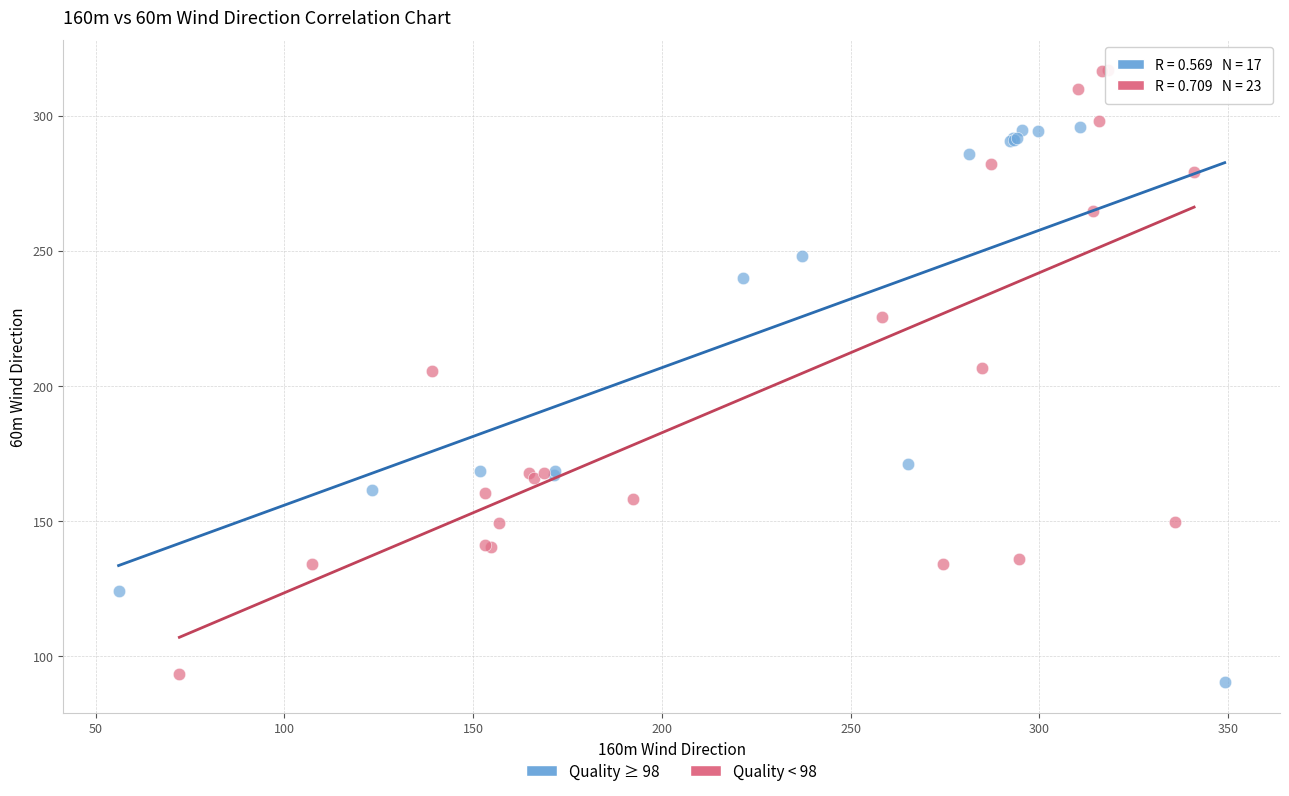

Which series contains the lowest Y value?

Quality ≥ 98